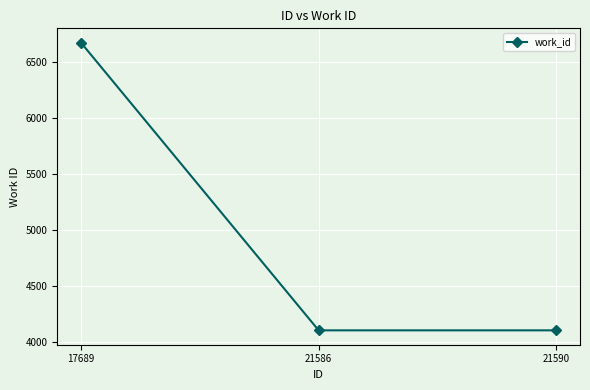

What is the smallest value displayed?

4103